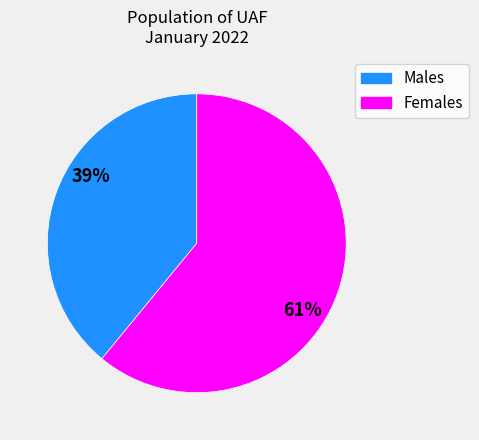

Is there a majority slice in this chart?

Yes